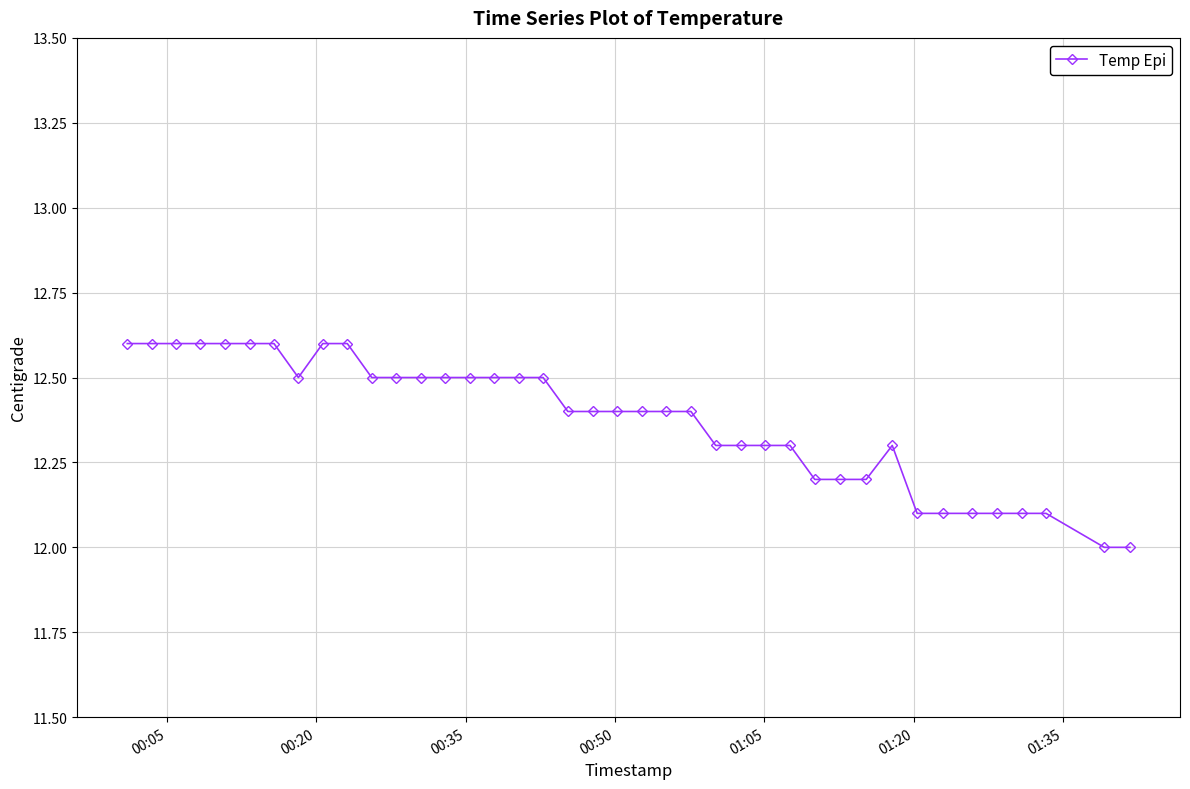

What is the difference between the second highest and minimum values?

0.6